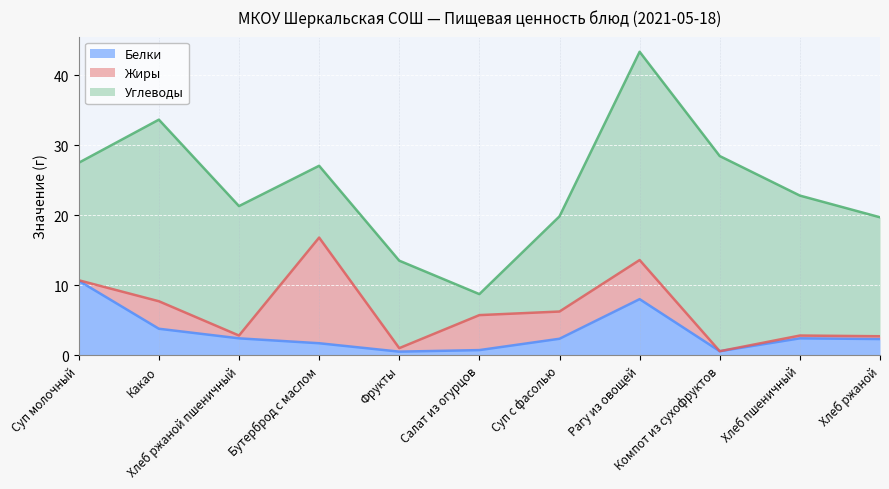

Reading left to right, transcribe all the data shown in this chart.

Белки: Суп молочный=10.6	Какао=3.8	Хлеб ржаной пшеничный=2.4	Бутерброд с маслом=1.7	Фрукты=0.5	Салат из огурцов=0.7	Суп с фасолью=2.3	Рагу из овощей=8.0	Компот из сухофруктов=0.6	Хлеб пшеничный=2.4	Хлеб ржаной=2.3
Жиры: Суп молочный=0.1	Какао=3.9	Хлеб ржаной пшеничный=0.4	Бутерброд с маслом=15.1	Фрукты=0.5	Салат из огурцов=5.0	Суп с фасолью=3.9	Рагу из овощей=5.6	Компот из сухофруктов=0.0	Хлеб пшеничный=0.4	Хлеб ржаной=0.4
Углеводы: Суп молочный=16.8	Какао=25.9	Хлеб ржаной пшеничный=18.5	Бутерброд с маслом=10.3	Фрукты=12.5	Салат из огурцов=3.0	Суп с фасолью=13.6	Рагу из овощей=29.8	Компот из сухофруктов=27.9	Хлеб пшеничный=20.0	Хлеб ржаной=17.0